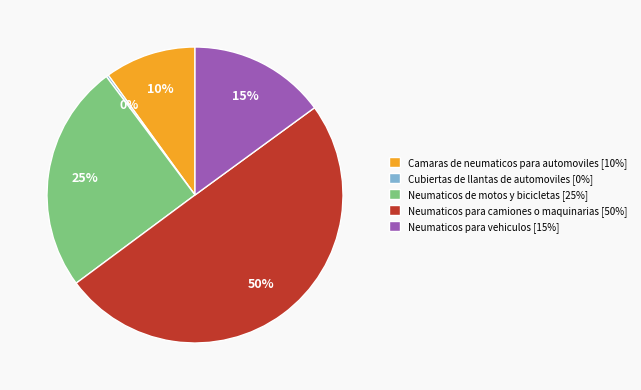

True or false: Camaras de neumaticos para automoviles accounts for 10% of the total.

True